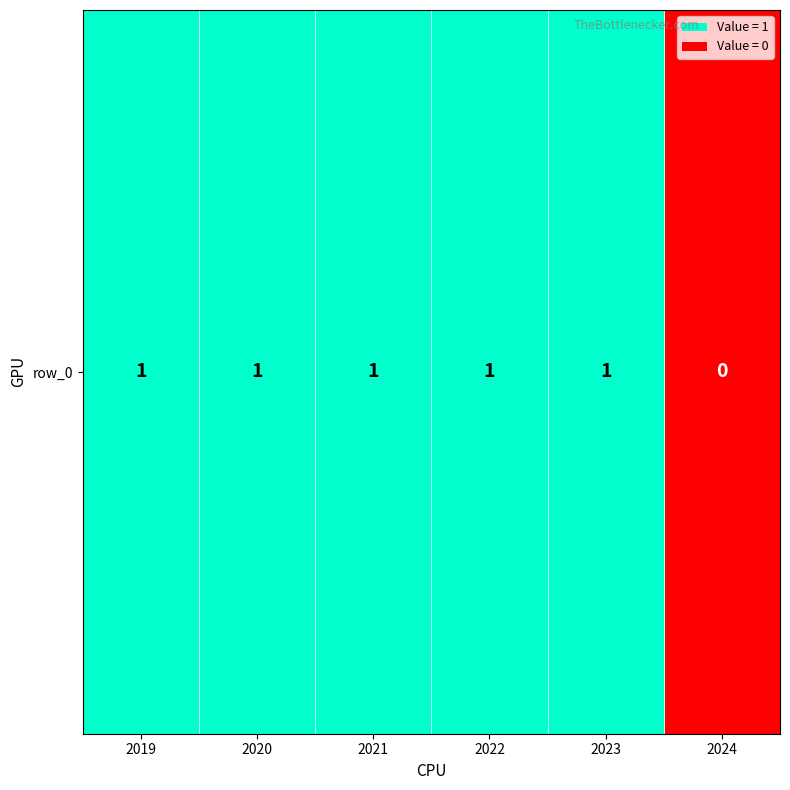

Count the values in the range 1 to 2.

5